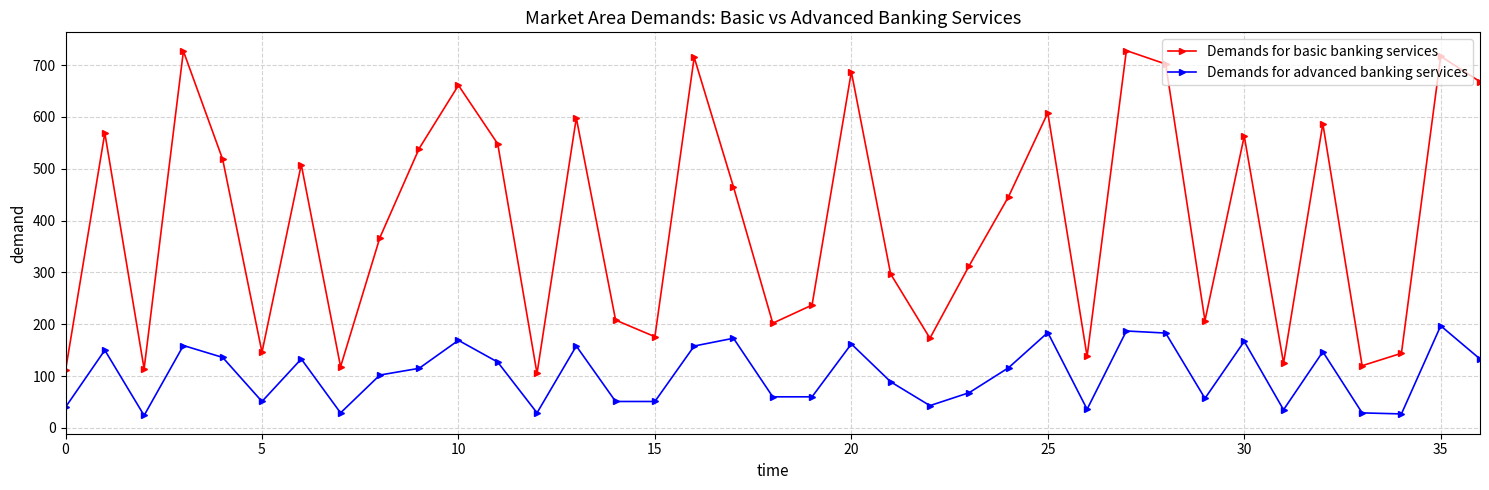

Is this an area chart (filled region under the line)?

No